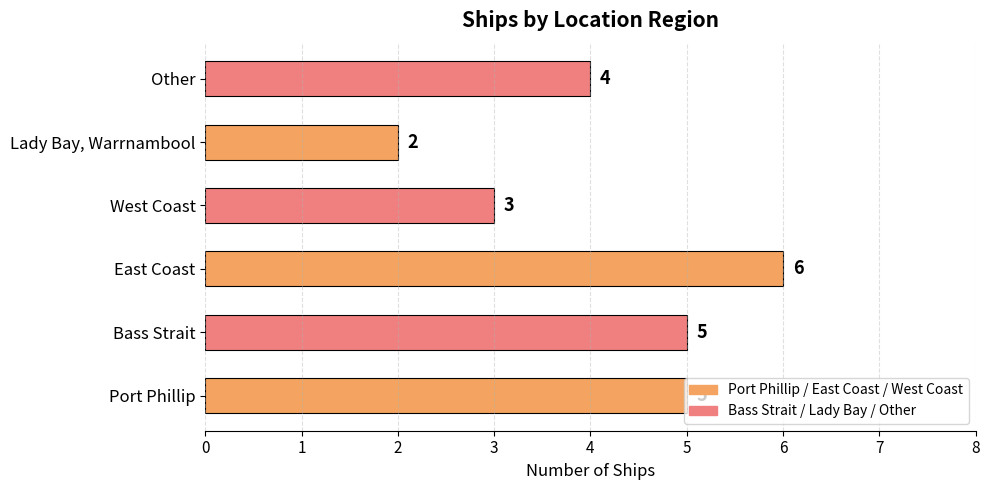

Is it true that the value at East Coast is 10?

False